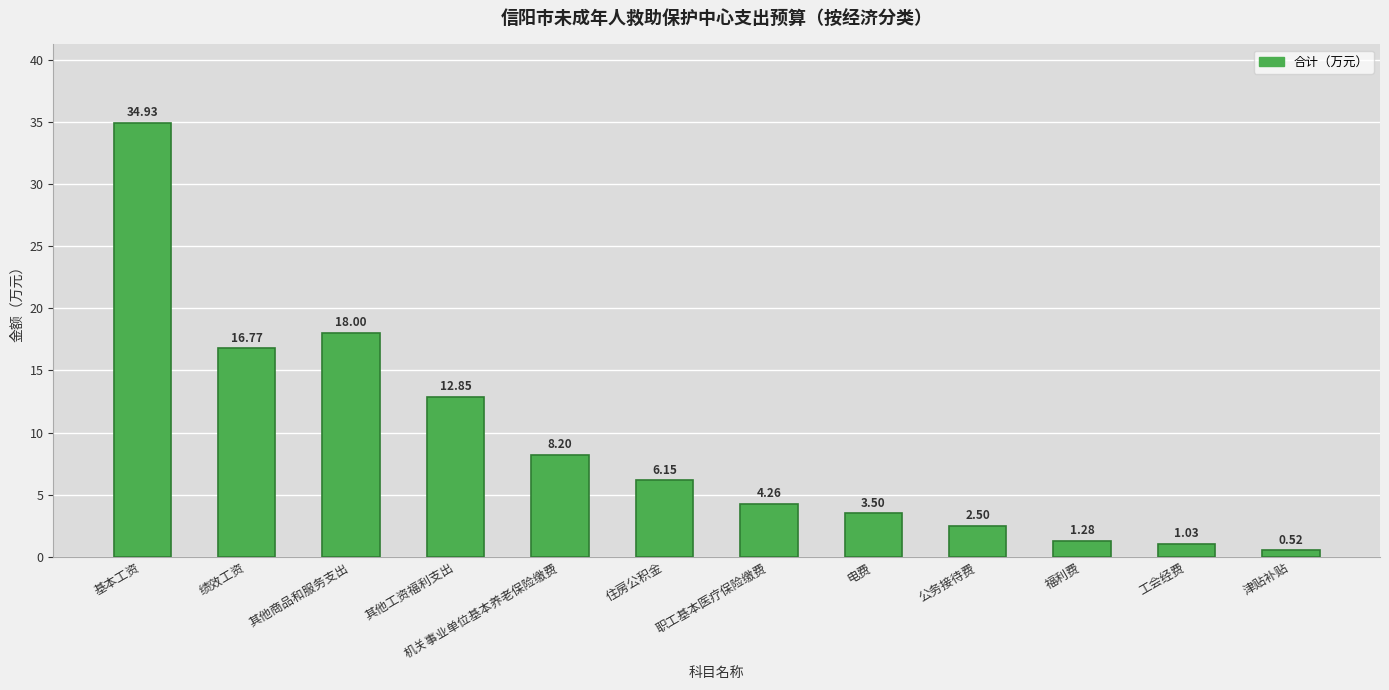

Where is the data nearest to the value 17?

绩效工资